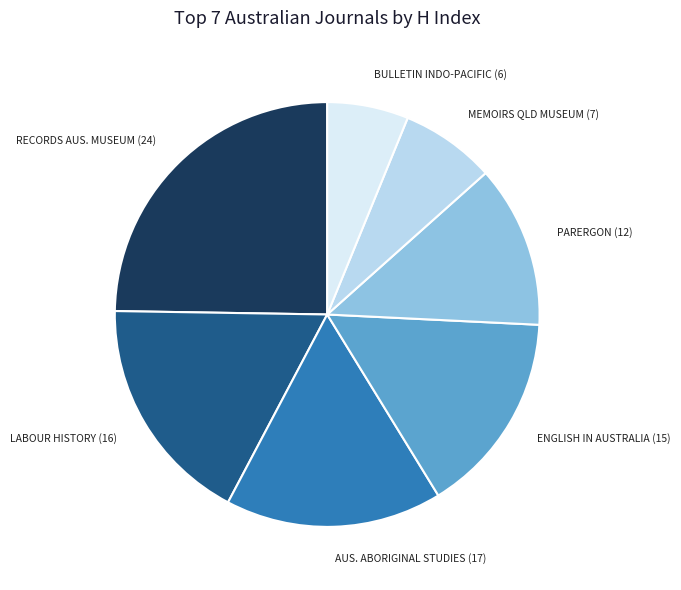

Do RECORDS AUS. MUSEUM (24) and MEMOIRS QLD MUSEUM (7) together represent more than half of the pie?

No